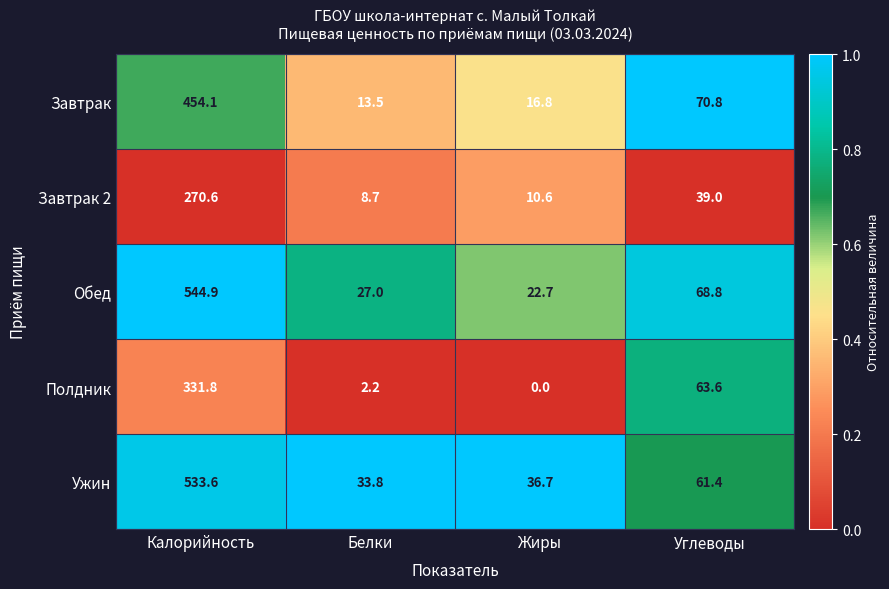

The Полдник series shows 2.2 at Белки. True or false?

True